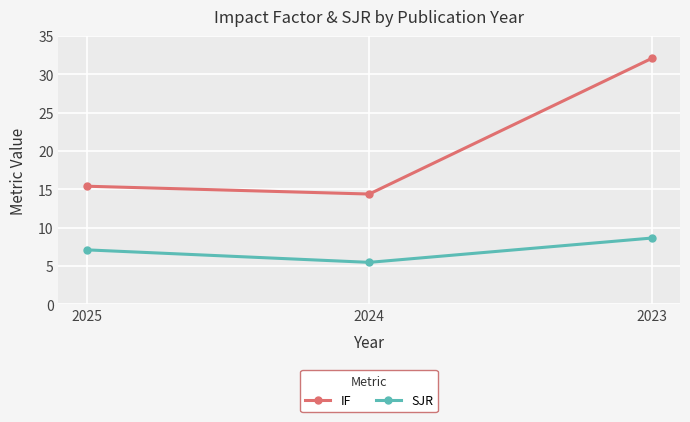

Which series has the widest spread of values?

IF